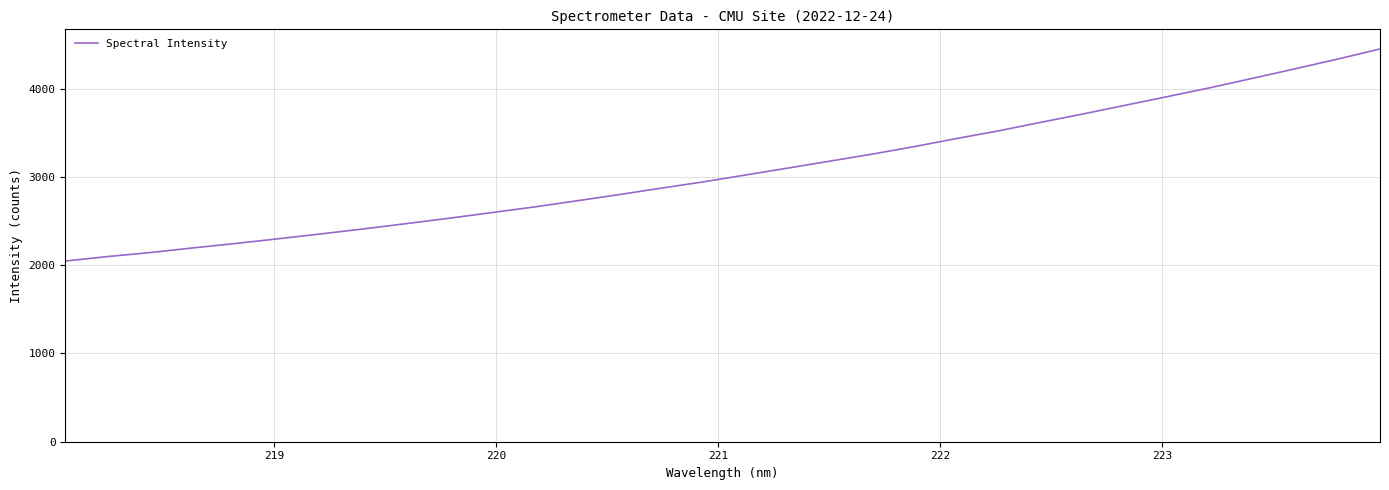

What is the maximum value shown in the chart?

4451.5